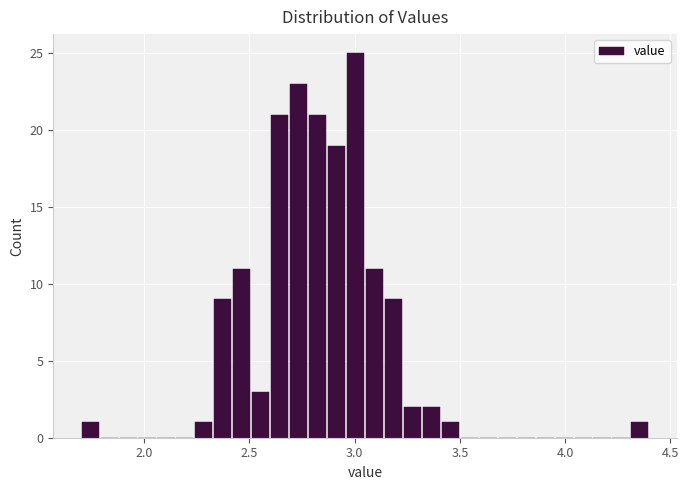

Read against the x-axis, roughly where is the centre of the tallest bar?

3.00